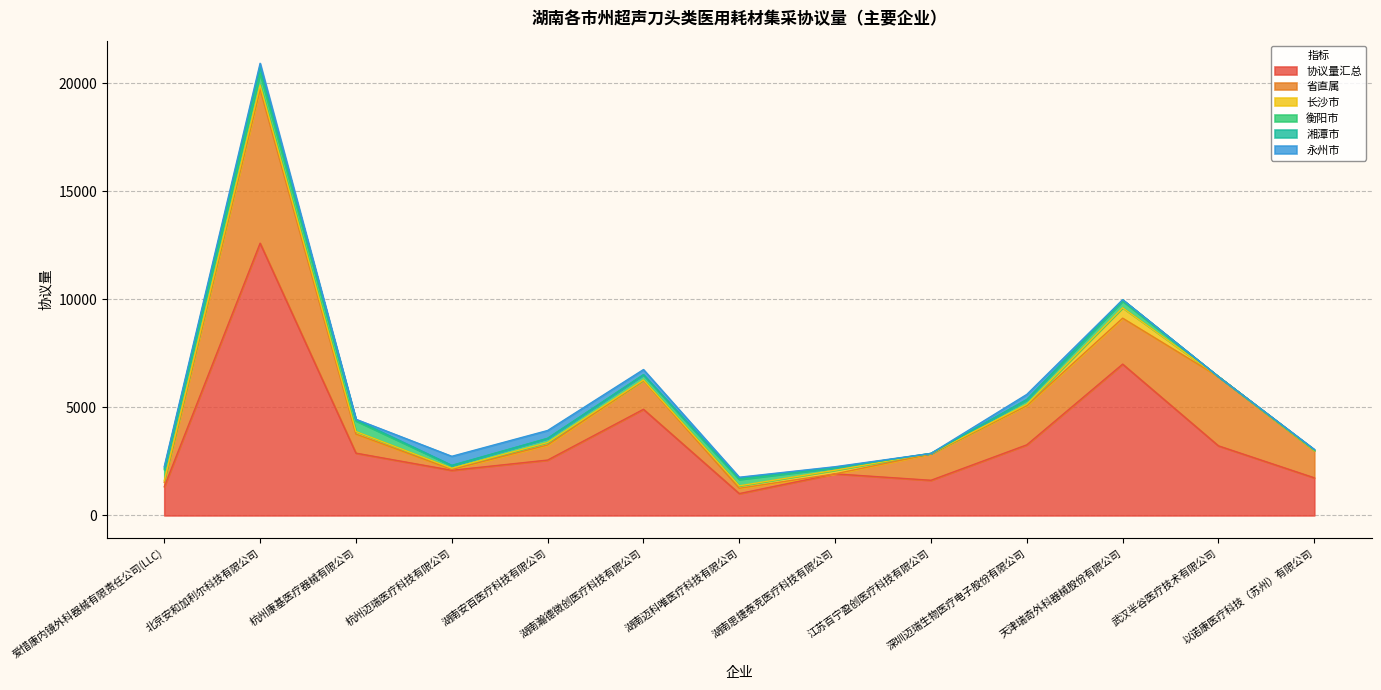

The value of 湘潭市 at 湖南安百医疗科技有限公司 is 0. True or false?

True